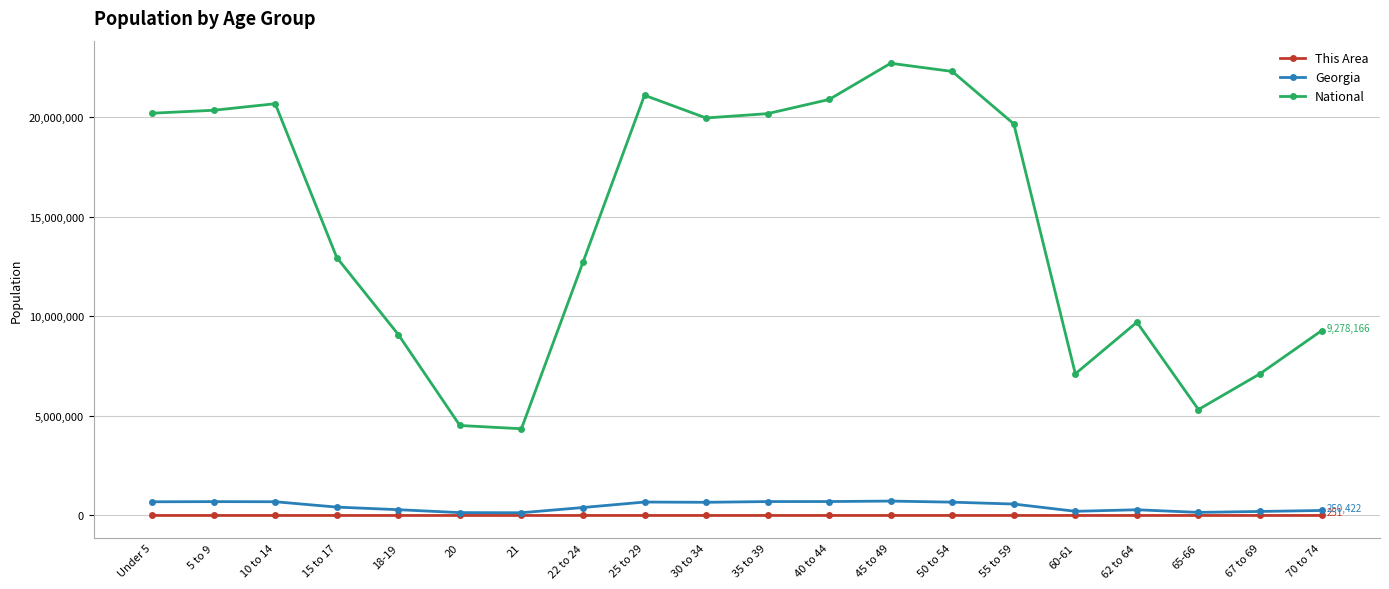

What is the difference between the This Area values at 22 to 24 and 50 to 54?

178